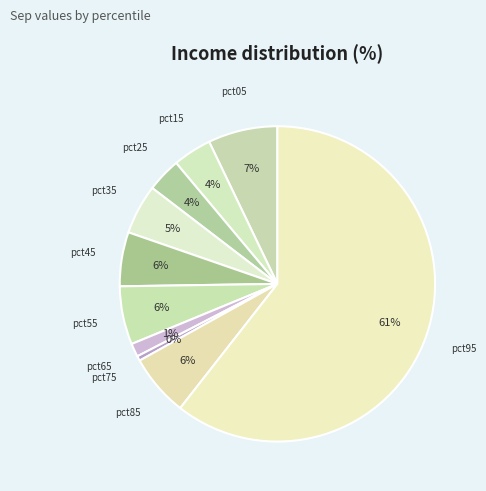

How many segments does this pie chart have?

10